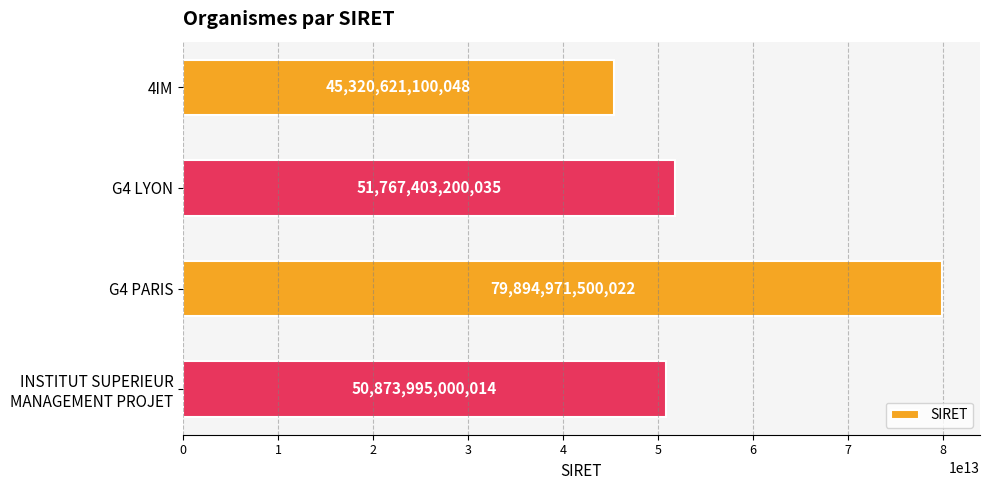

What is the label of the 3rd bar from the bottom?

G4 LYON